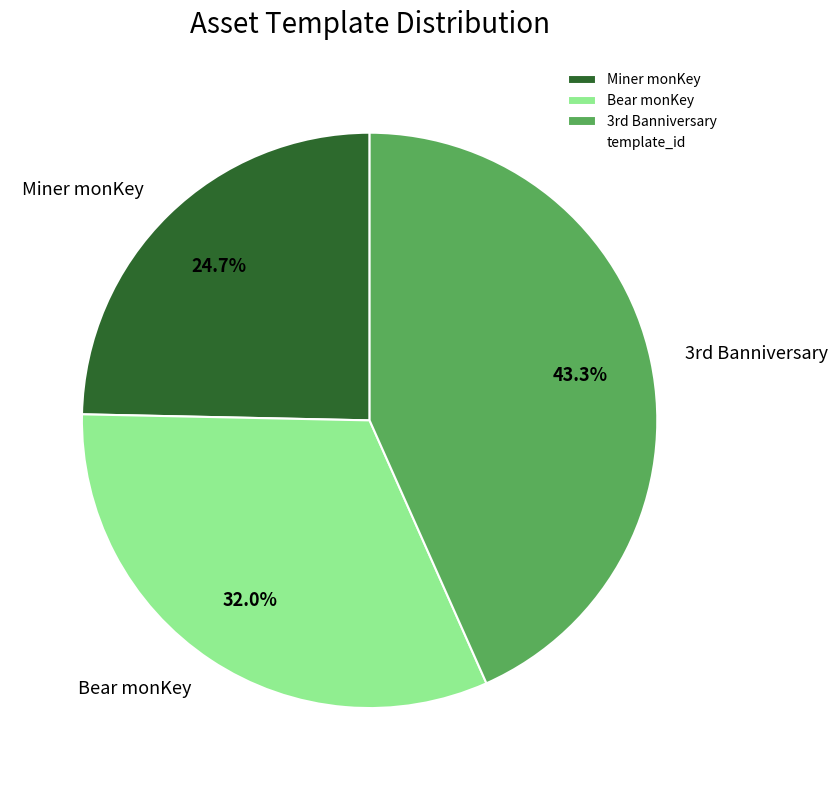

Rank the categories by value from lowest to highest.

Miner monKey, Bear monKey, 3rd Banniversary